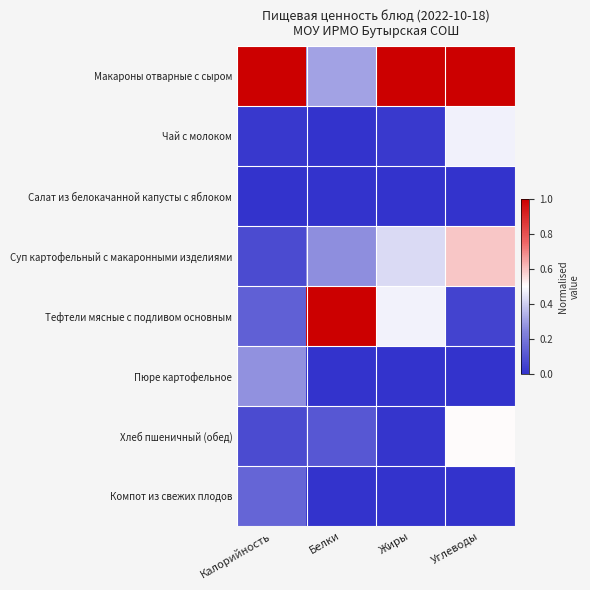

Reading left to right, transcribe all the data shown in this chart.

Макароны отварные с сыром: Калорийность=1.0	Белки=0.3	Жиры=1.0	Углеводы=1.0
Чай с молоком: Калорийность=0.0	Белки=0.0	Жиры=0.0	Углеводы=0.5
Салат из белокачанной капусты с яблоком: Калорийность=0.0	Белки=0.0	Жиры=0.0	Углеводы=0.0
Суп картофельный с макаронными изделиями: Калорийность=0.1	Белки=0.3	Жиры=0.4	Углеводы=0.6
Тефтели мясные с подливом основным: Калорийность=0.1	Белки=1.0	Жиры=0.5	Углеводы=0.0
Пюре картофельное: Калорийность=0.3	Белки=0.0	Жиры=0.0	Углеводы=0.0
Хлеб пшеничный (обед): Калорийность=0.1	Белки=0.1	Жиры=0.0	Углеводы=0.5
Компот из свежих плодов: Калорийность=0.2	Белки=0.0	Жиры=0.0	Углеводы=0.0